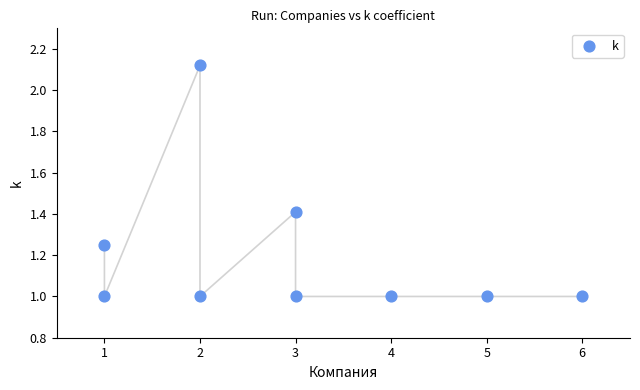

What is the range of Y values (max minus min)?

1.1